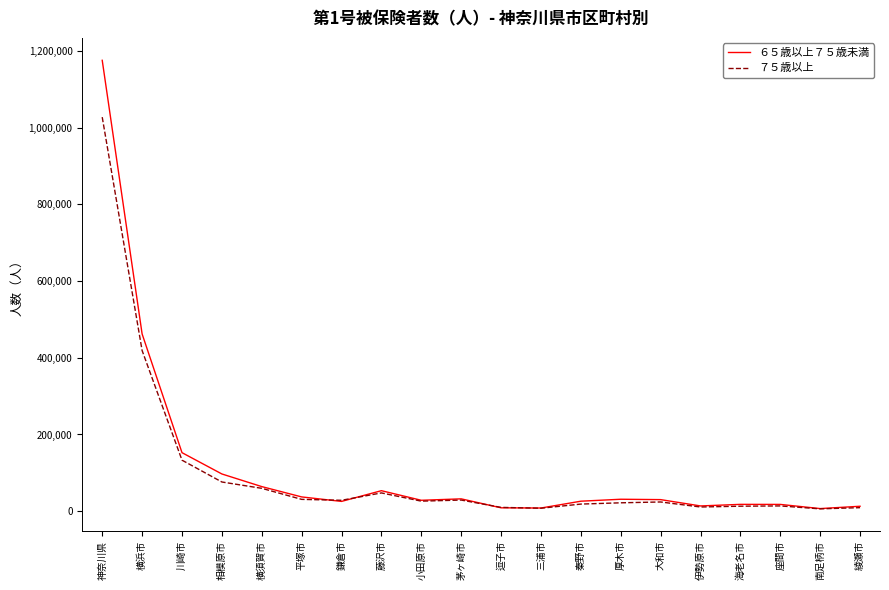

List the series in order of their peak value, lowest first.

７５歳以上, ６５歳以上７５歳未満